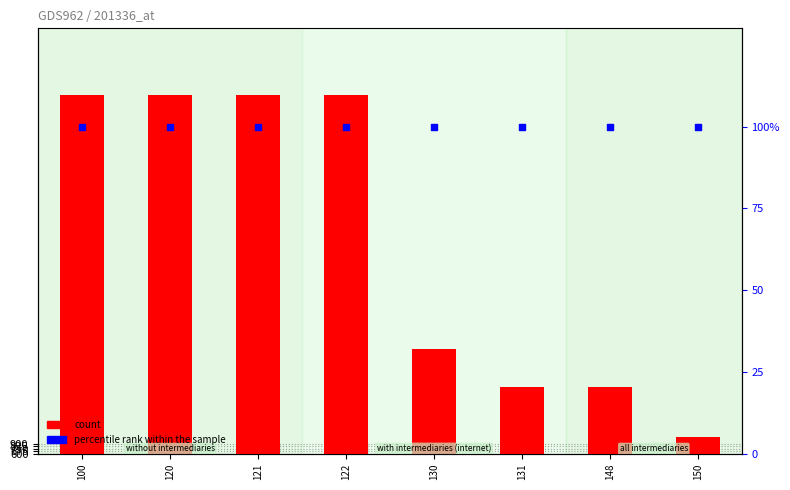

Is the value of percentile rank within the sample at 130 greater than the value of count at 120?

No